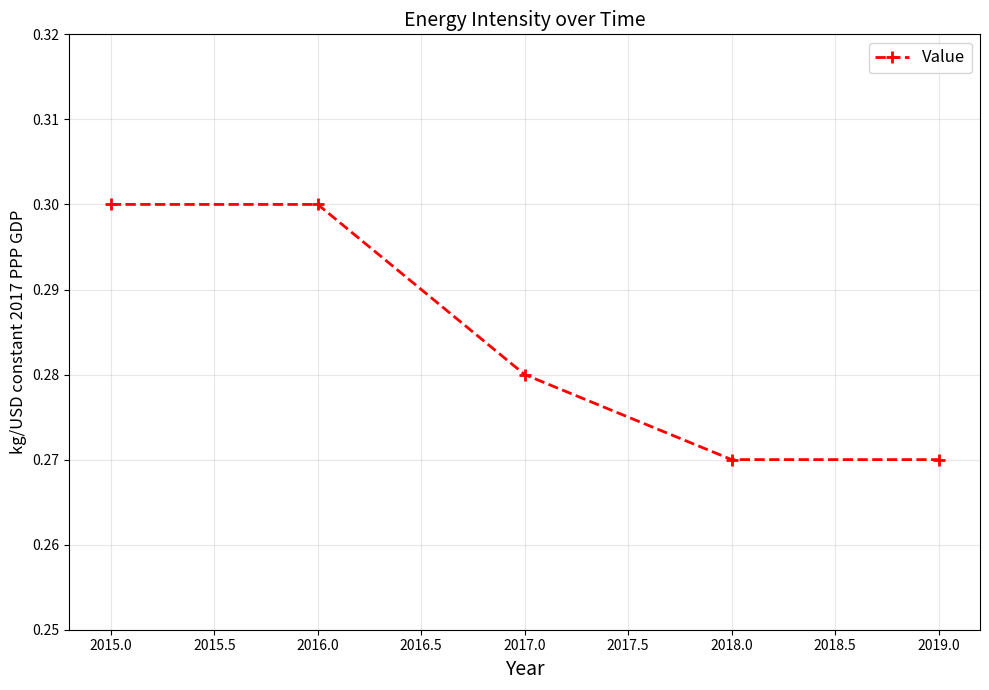

The chart shows a value of 0.4 at 2019.0. True or false?

False